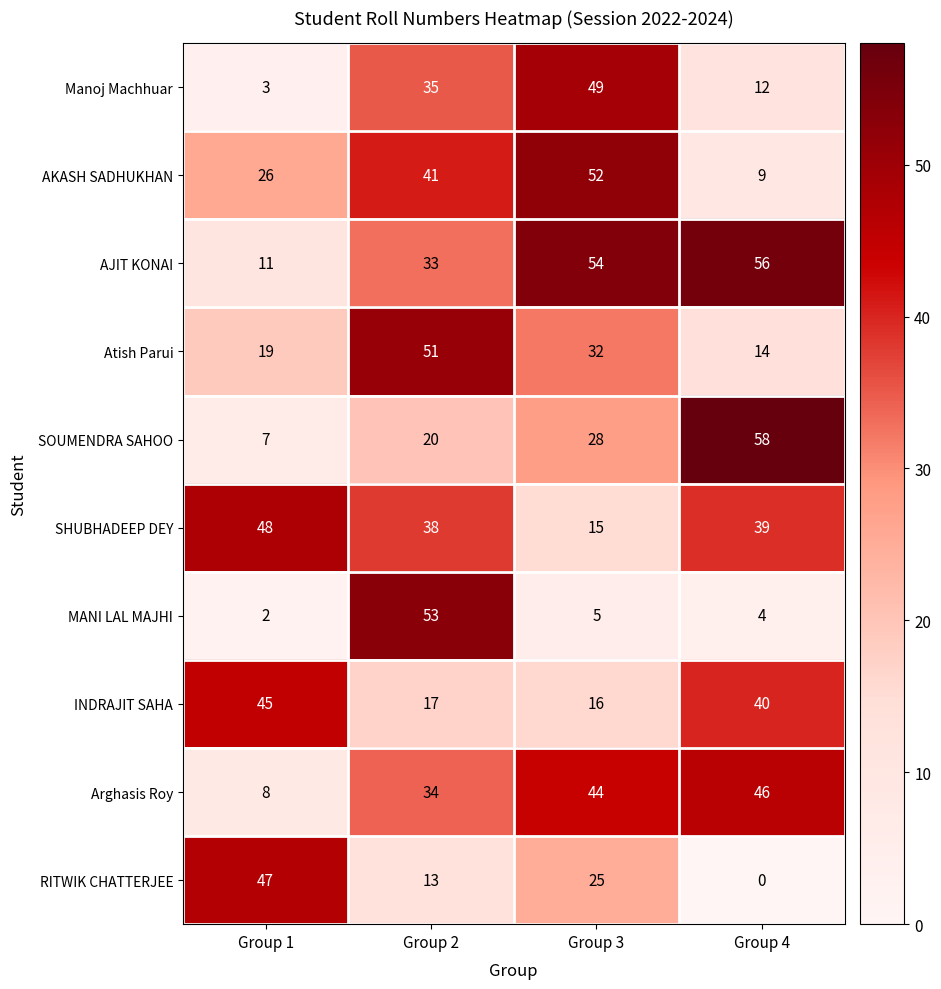

What is the sum of all INDRAJIT SAHA values?

118